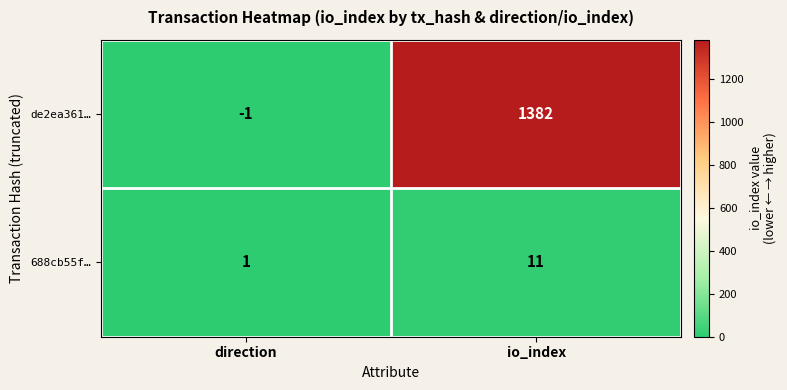

What is the minimum value shown in the chart?

-1